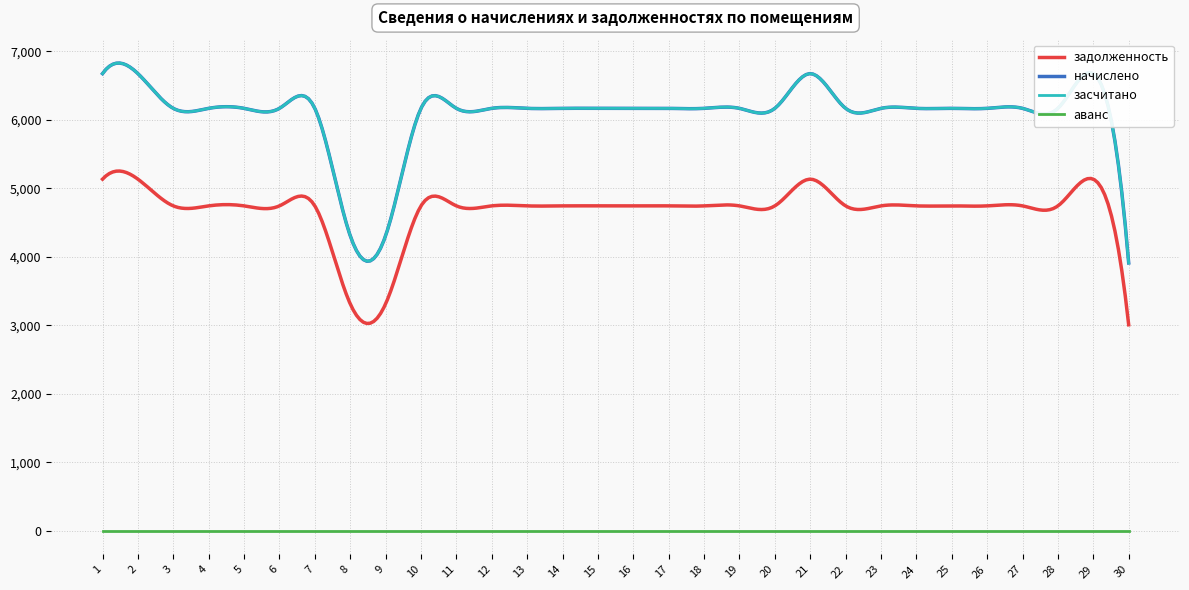

At which category does начислено reach its first local peak?

21